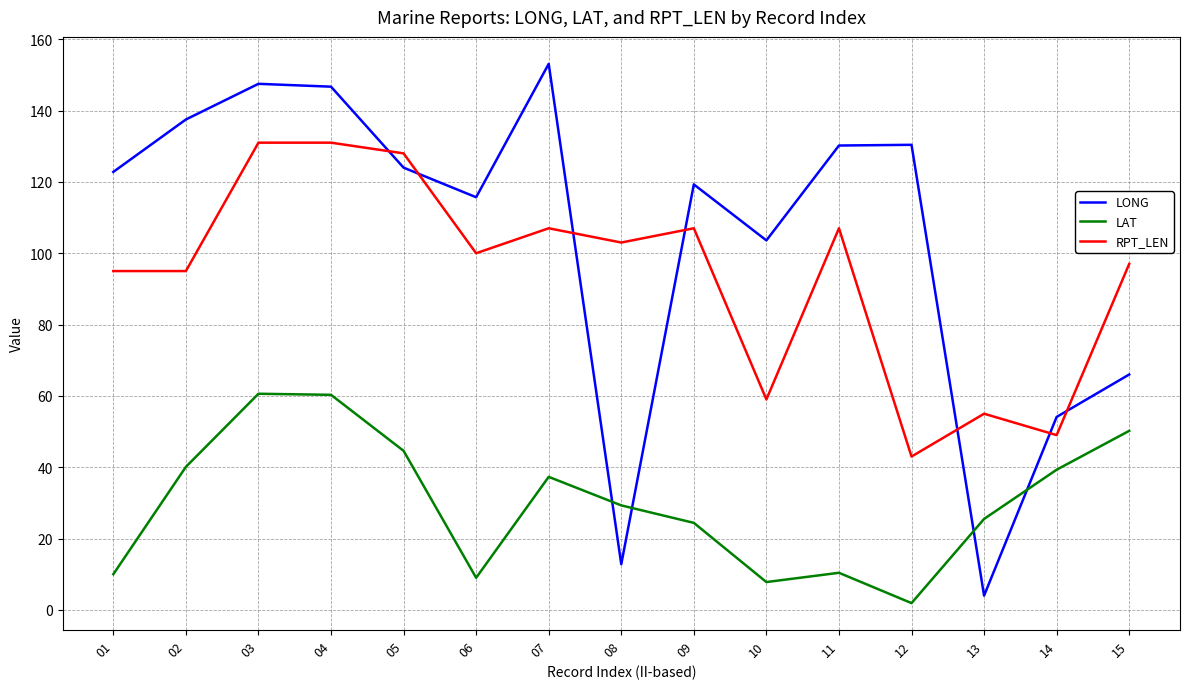

The RPT_LEN series shows 27.3 at 06. True or false?

False